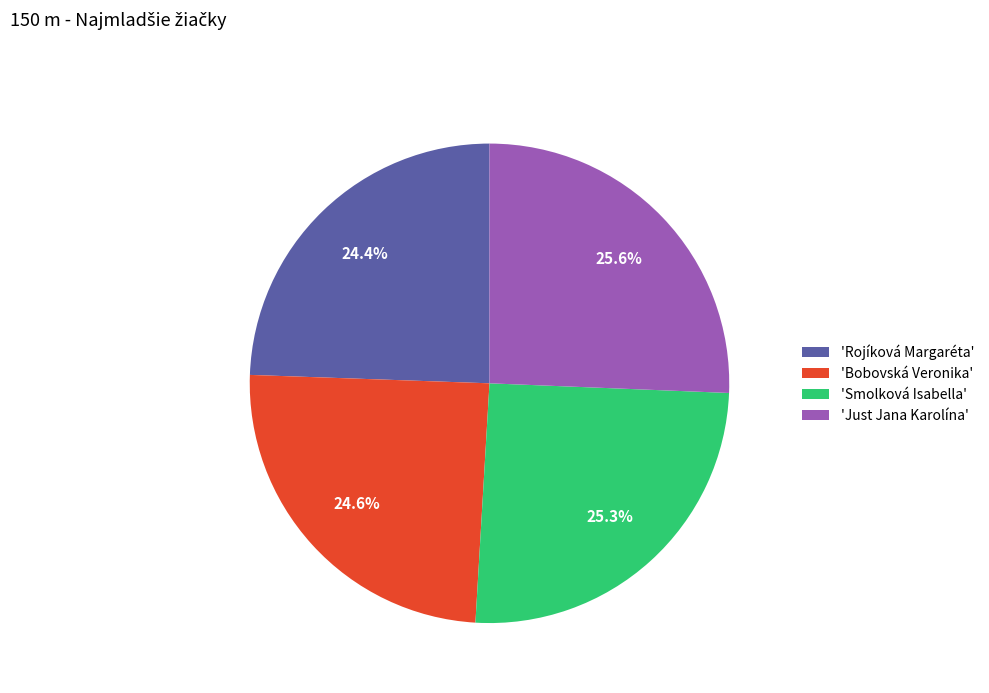

Does 'Smolková Isabella' represent more than half of the total?

No